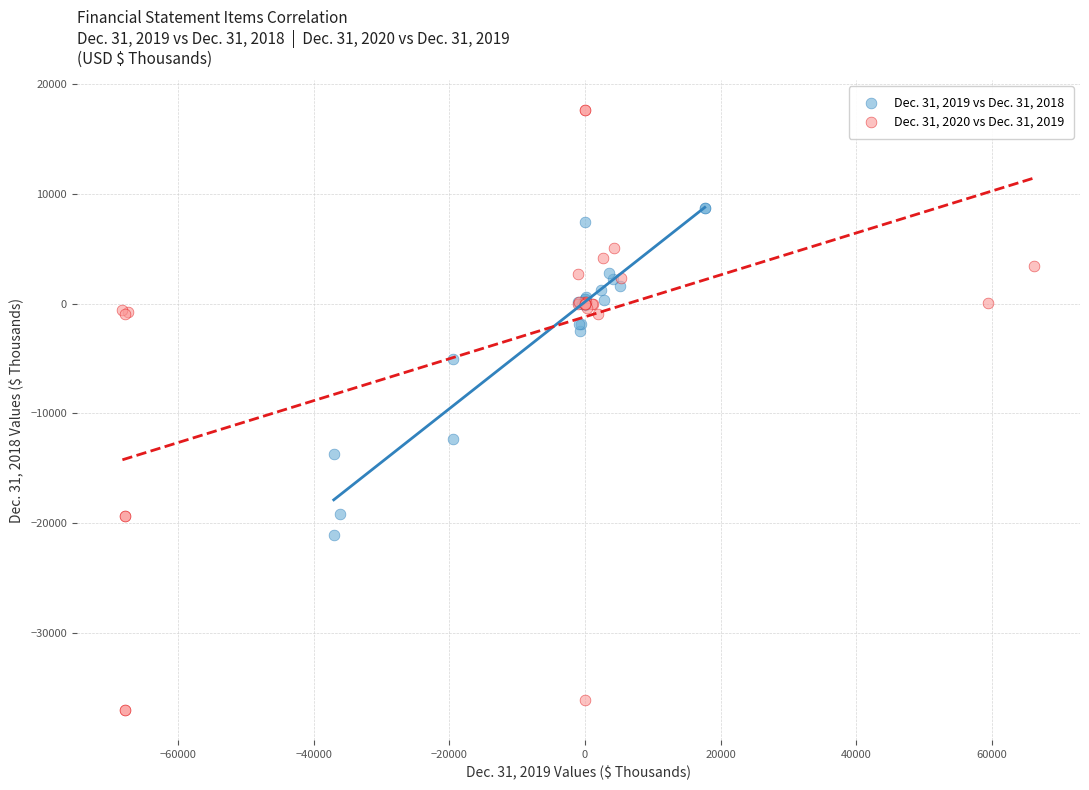

Which series contains the lowest Y value?

Dec. 31, 2020 vs Dec. 31, 2019